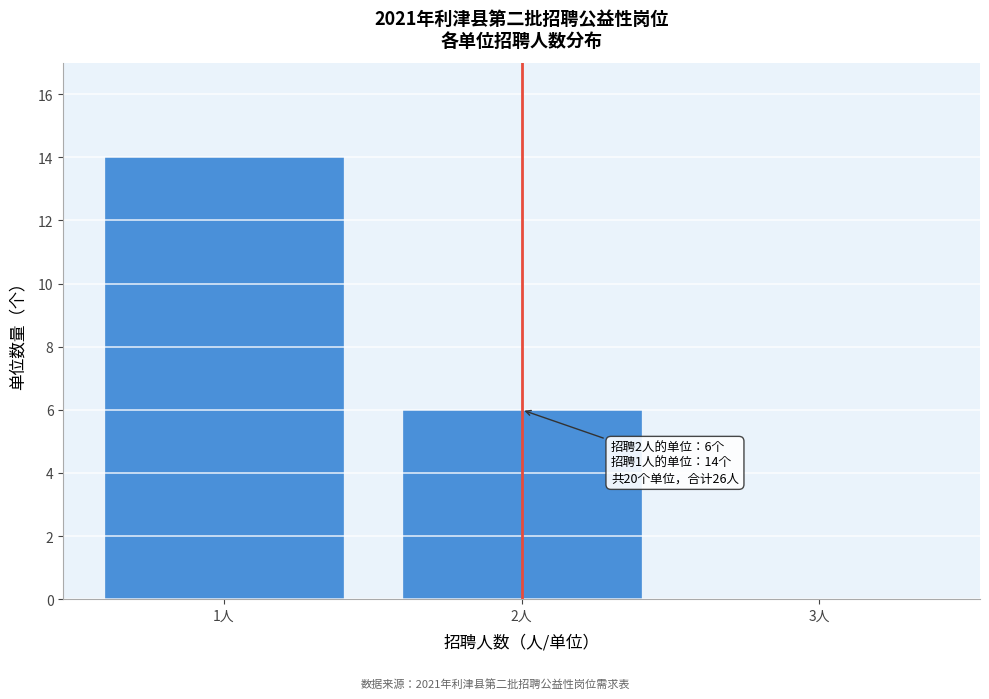

Reading left to right, transcribe all the data shown in this chart.

1人=14	2人=6	3人=0